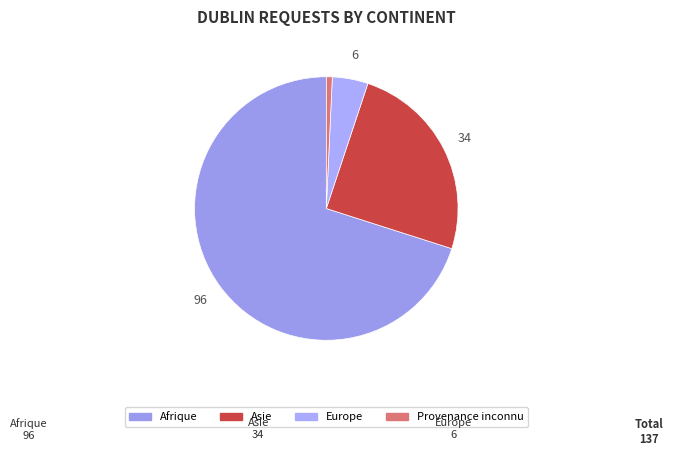

What percentage is the Provenance inconnu slice, to the nearest percent?

1%